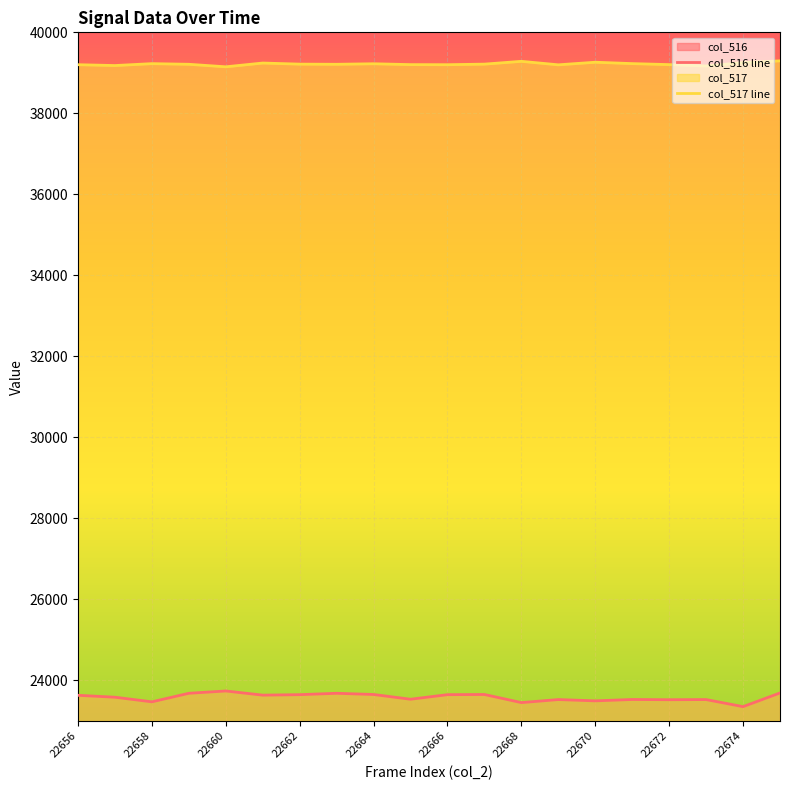

Which series has the largest total across all categories?

col_517 line